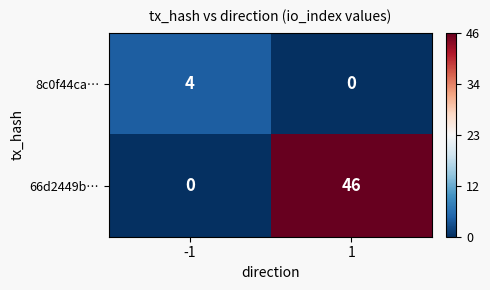

Rank the series at -1 from highest to lowest value.

8c0f44ca…, 66d2449b…